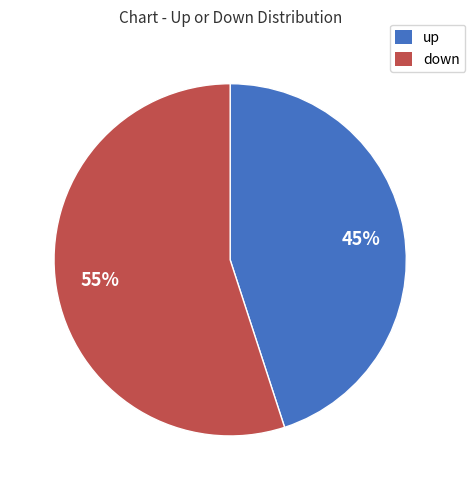

How many segments does this pie chart have?

2